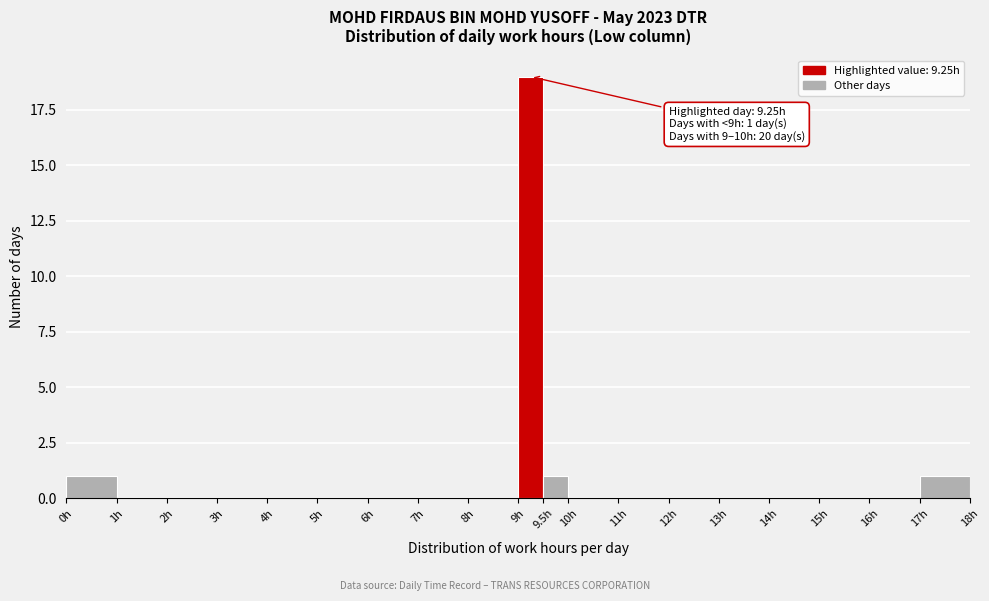

Which range on the x-axis has the tallest bar?

9.0 to 9.5